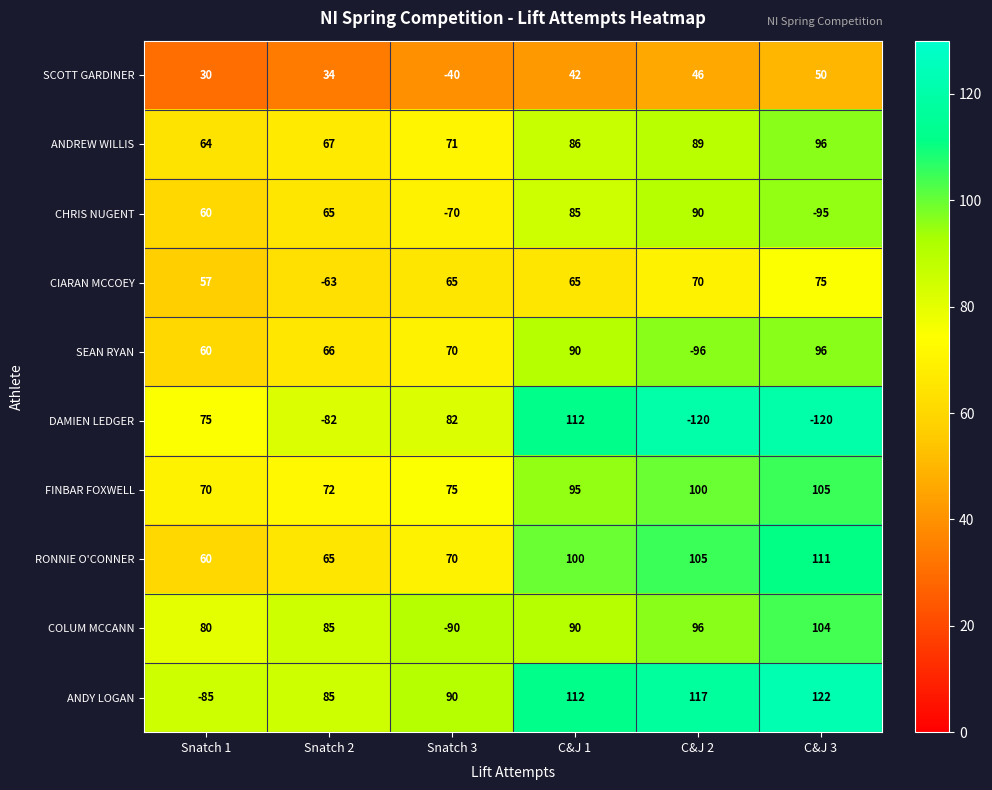

How many categories are shown in the chart?

6